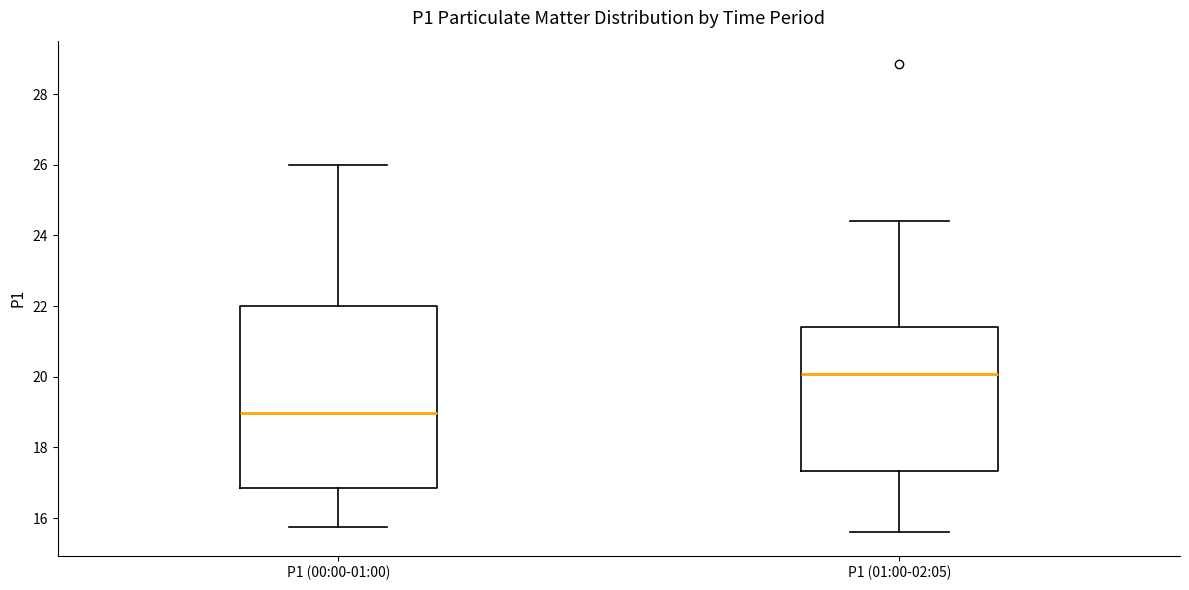

Reading left to right, transcribe this box plot: for each box, give where its median line is, the range the box spans, and where its two whiskers end, as read against the y-axis. The values are not printed on the chart, so give them approximately, as read against the axis.

P1 (00:00-01:00): median 19.0, box 16.8 to 22.0, whiskers 15.8 to 26.0
P1 (01:00-02:05): median 20.0, box 17.4 to 21.4, whiskers 15.6 to 24.4